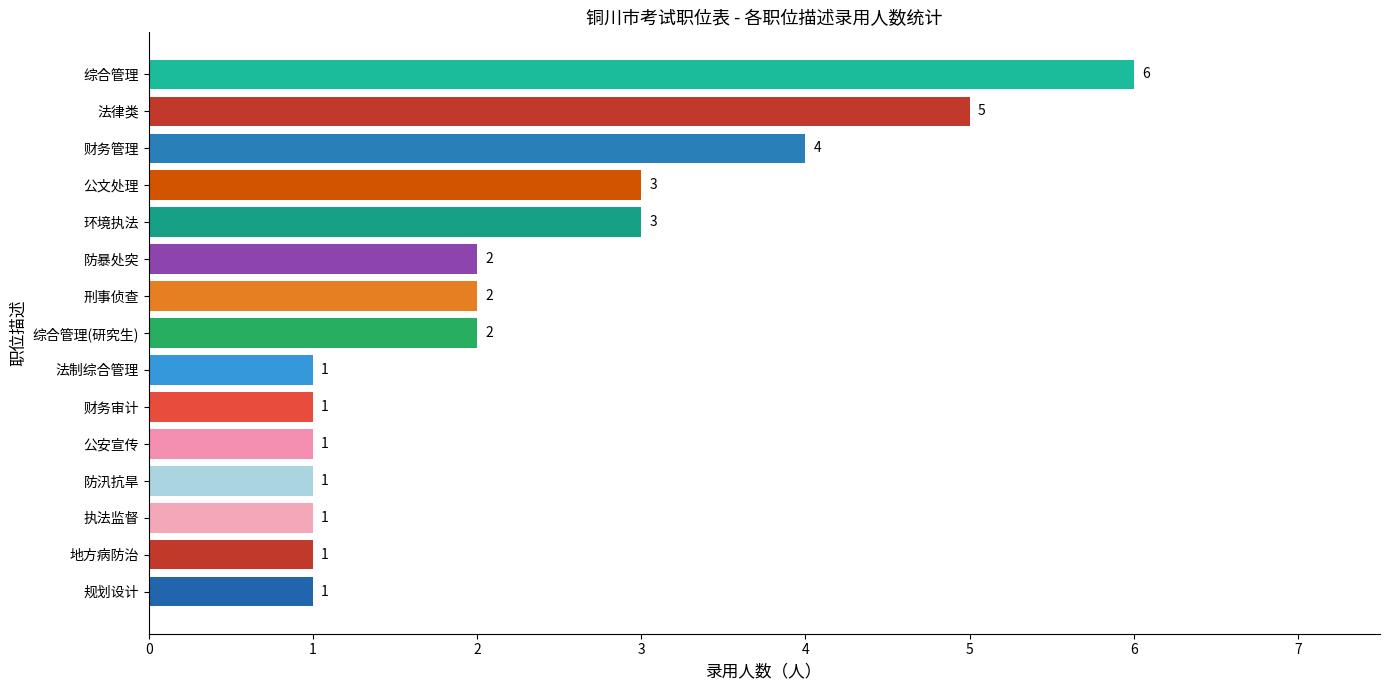

True or false: the data shows 5 at 公文处理.

False